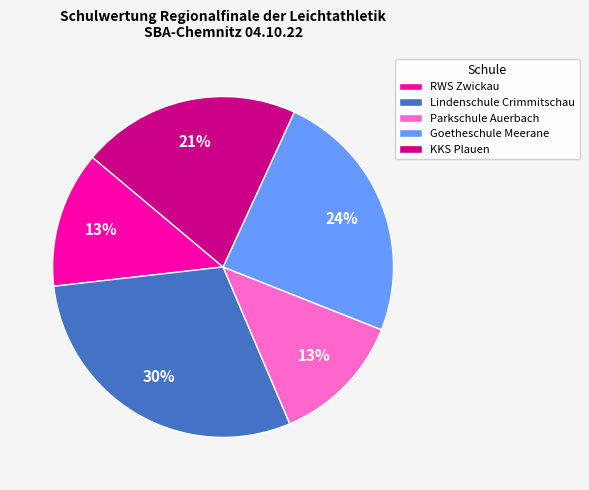

What percentage is the Lindenschule Crimmitschau slice, to the nearest percent?

30%